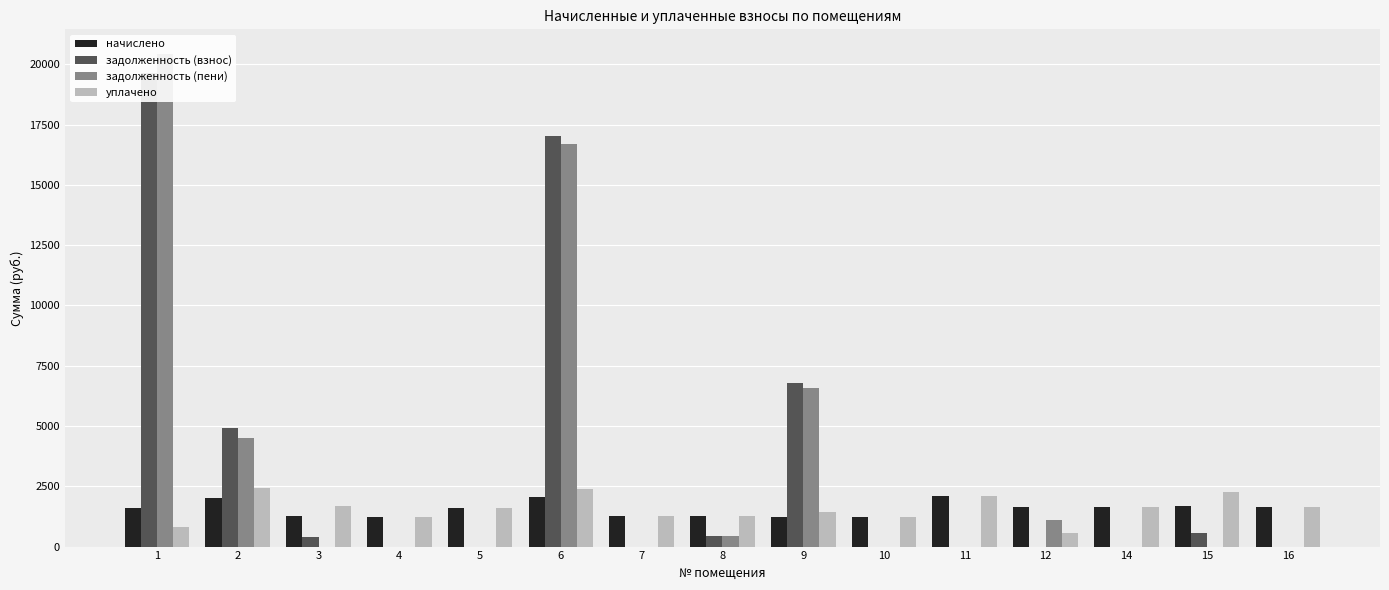

True or false: задолженность (пени) has a value of 1709.3 at 12.

False